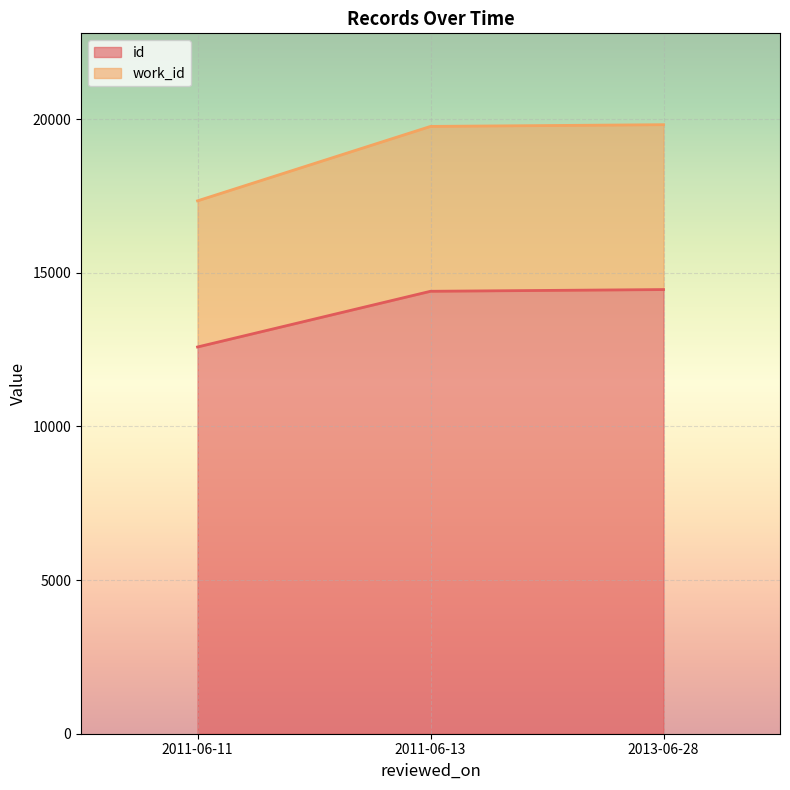

What is the highest value of the id series?

14456